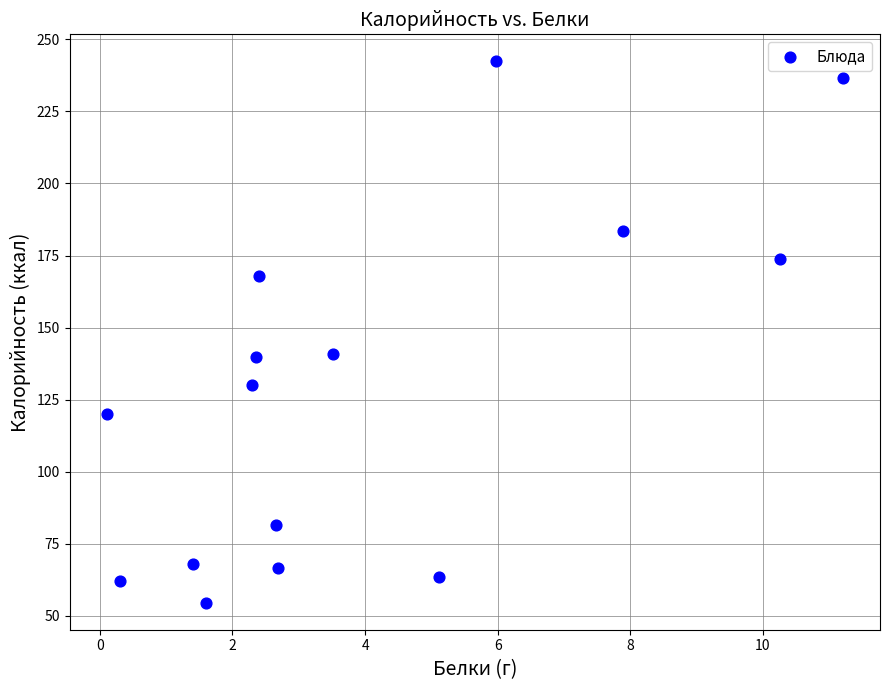

What is the range of Y values (max minus min)?

187.8